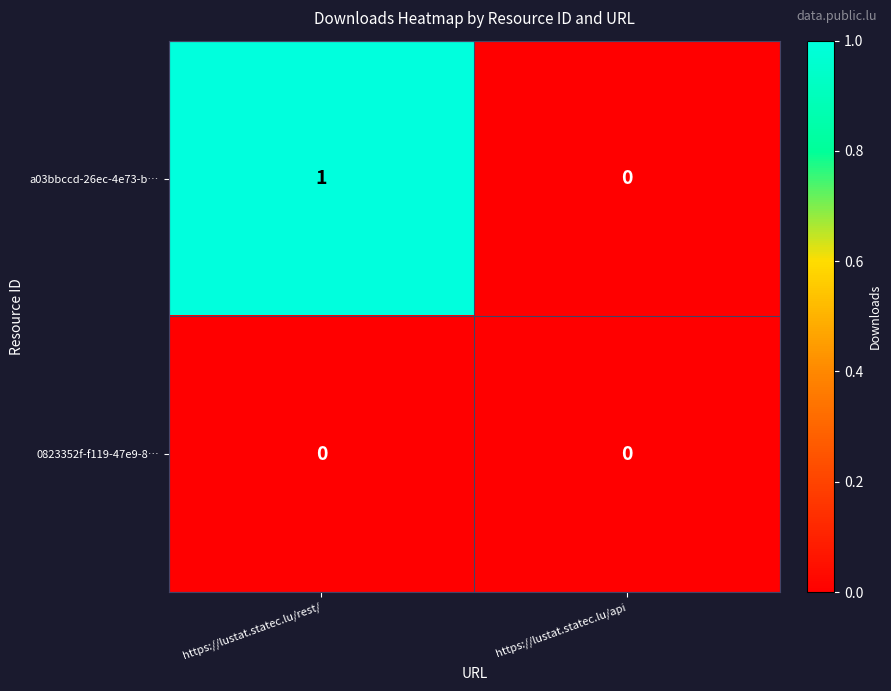

Reading left to right, list all the values displayed in this chart.

a03bbccd-26ec-4e73-b…: 1	0
0823352f-f119-47e9-8…: 0	0